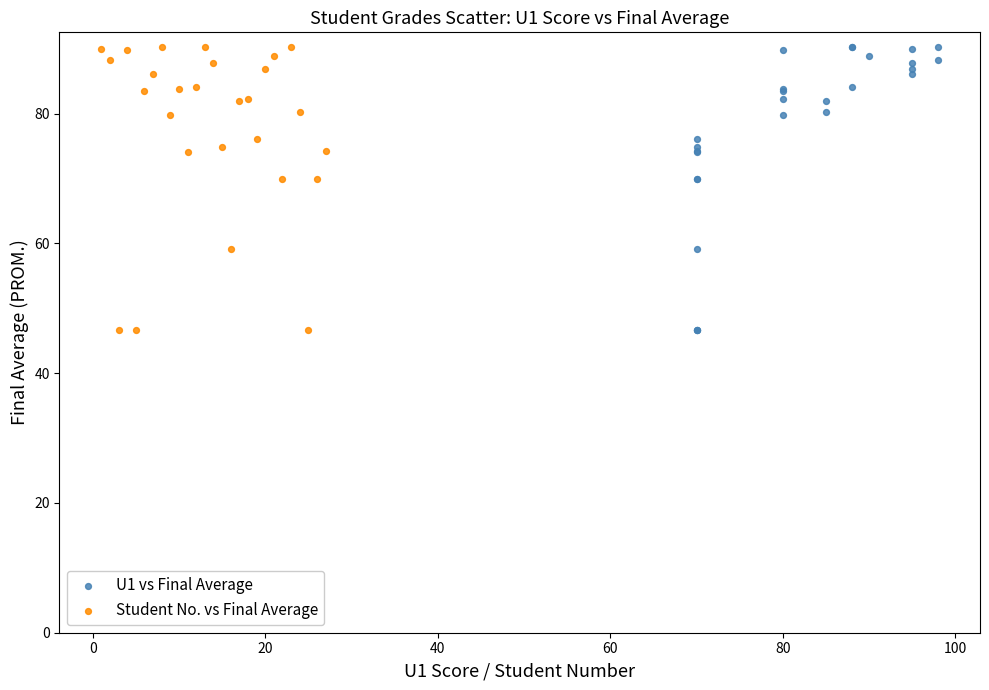

What are all the series names shown in the legend?

U1 vs Final Average, Student No. vs Final Average